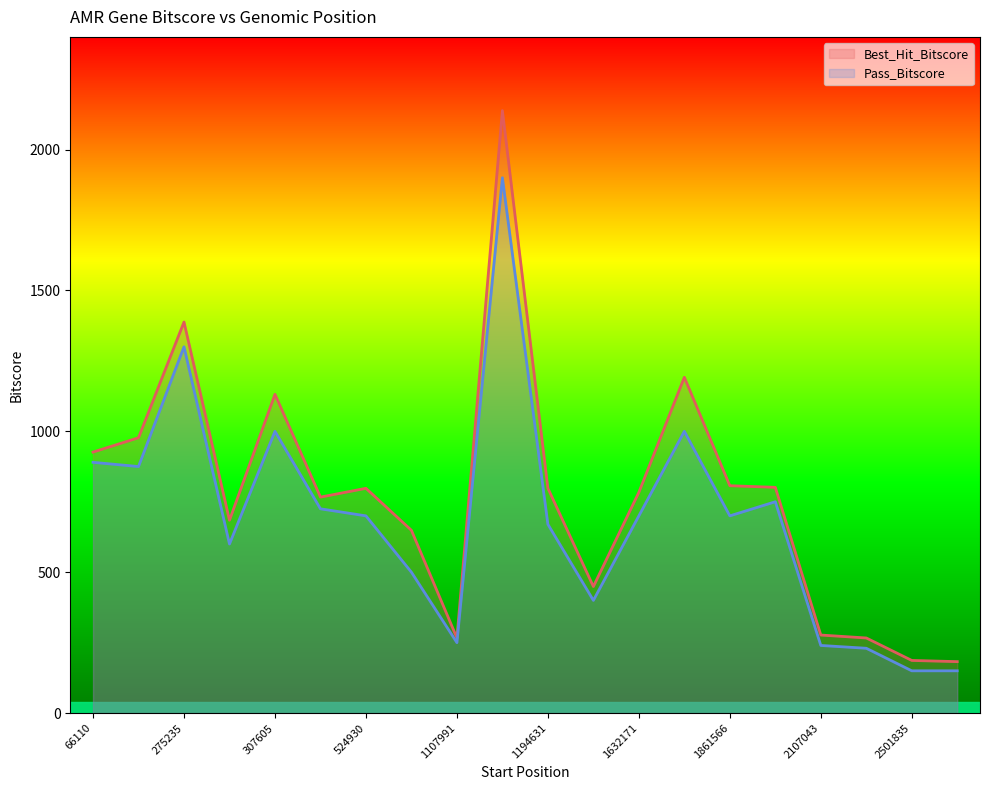

At which category is the sum across all series the highest?

1191459